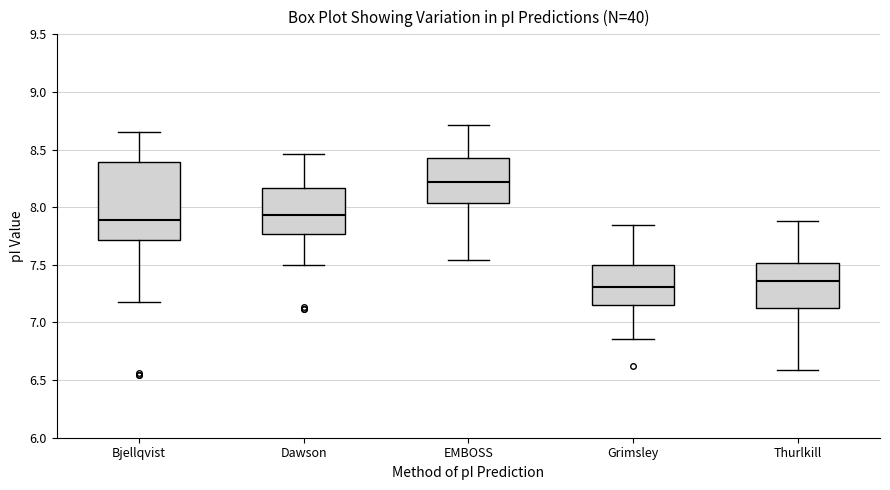

Where is the upper edge of the box for Dawson on the y-axis? The values are not printed on the chart, so give them approximately, as read against the axis.

8.15